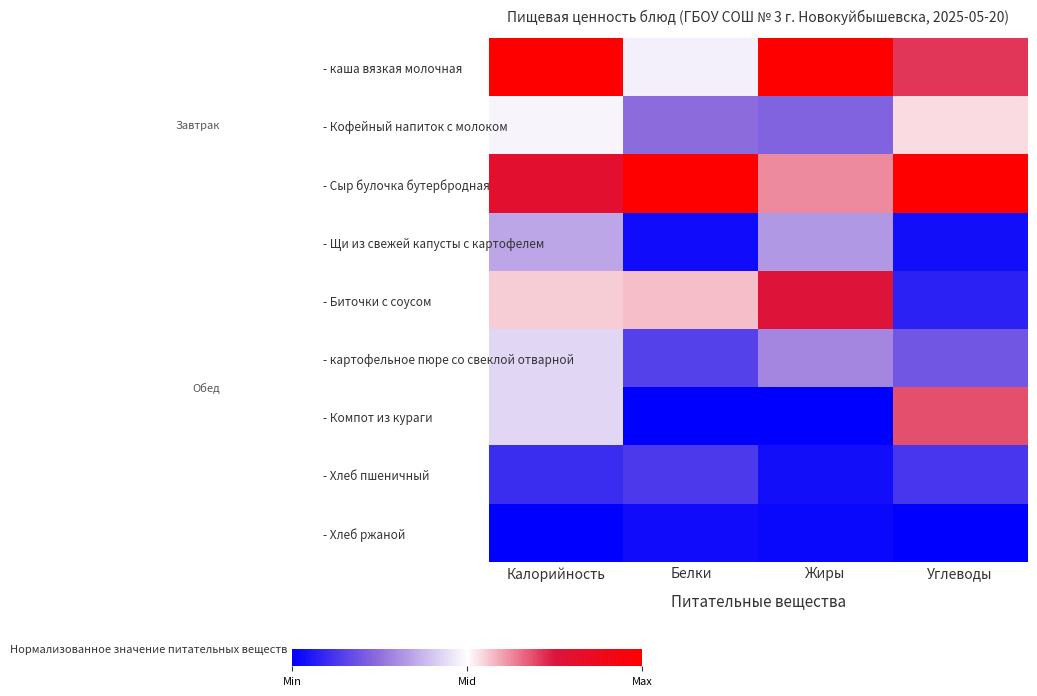

List the series in order of their peak value, lowest first.

- Хлеб ржаной, - Хлеб пшеничный, - Щи из свежей капусты с картофелем, - картофельное пюре со свеклой отварной, - Кофейный напиток с молоком, - Компот из кураги, - Биточки с соусом, - каша вязкая молочная, - Сыр булочка бутербродная